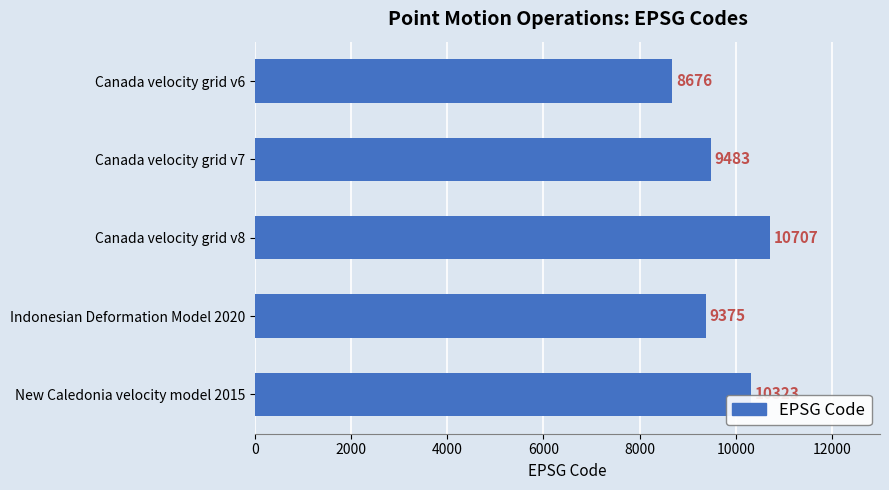

Reading bottom to top, transcribe all the data shown in this chart.

10323	9375	10707	9483	8676